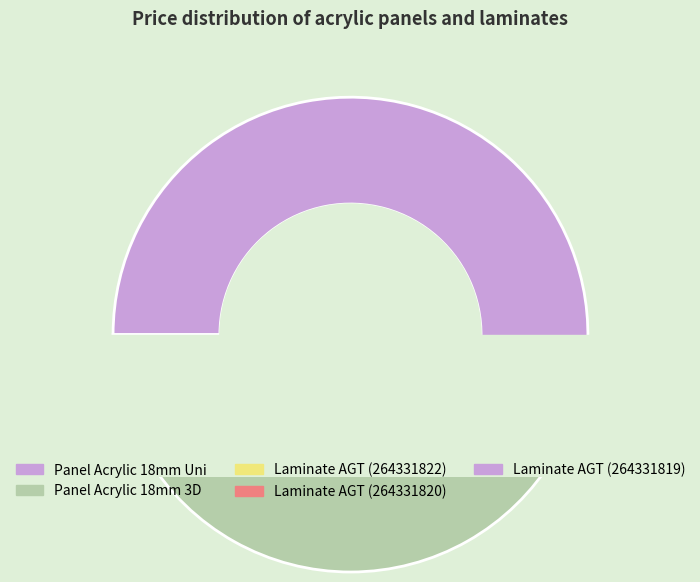

To the nearest percent, what percentage of the pie is Panel acrylic Acrylic 18 mm. 3D?

33%